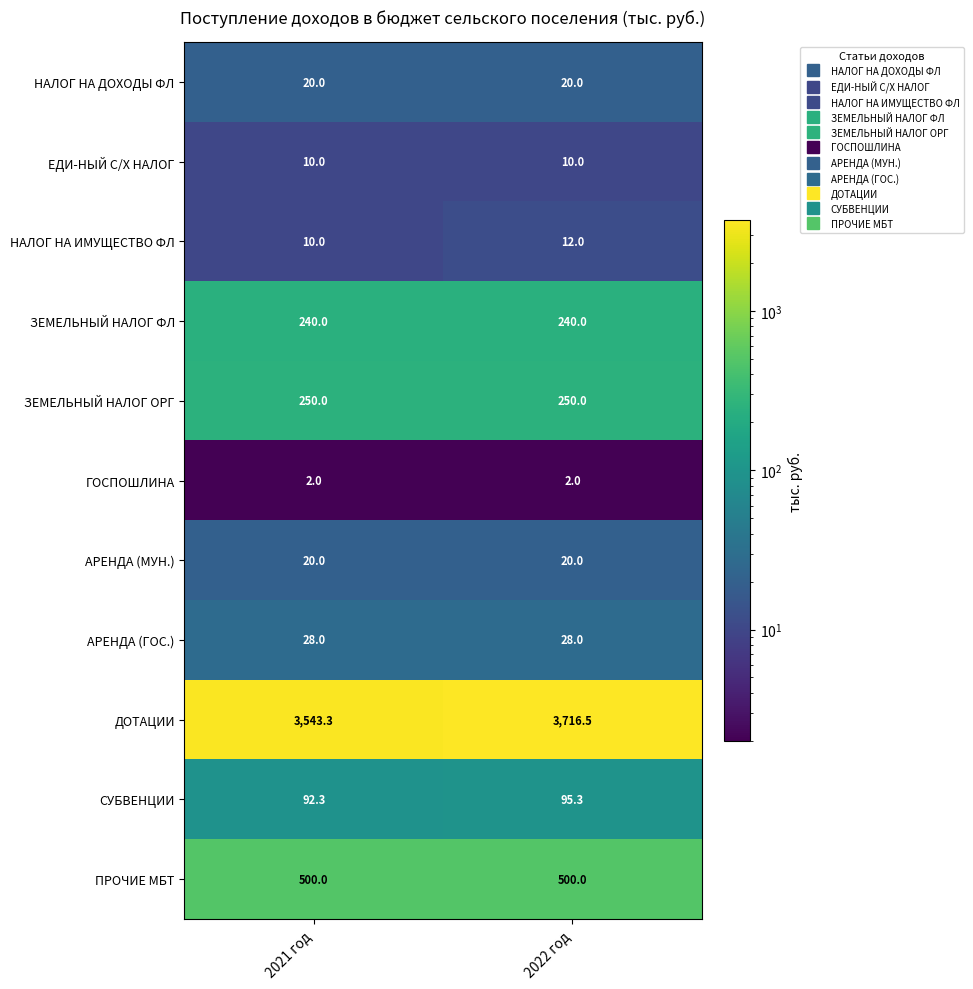

Rank the categories by ДОТАЦИИ value from lowest to highest.

2021 год, 2022 год